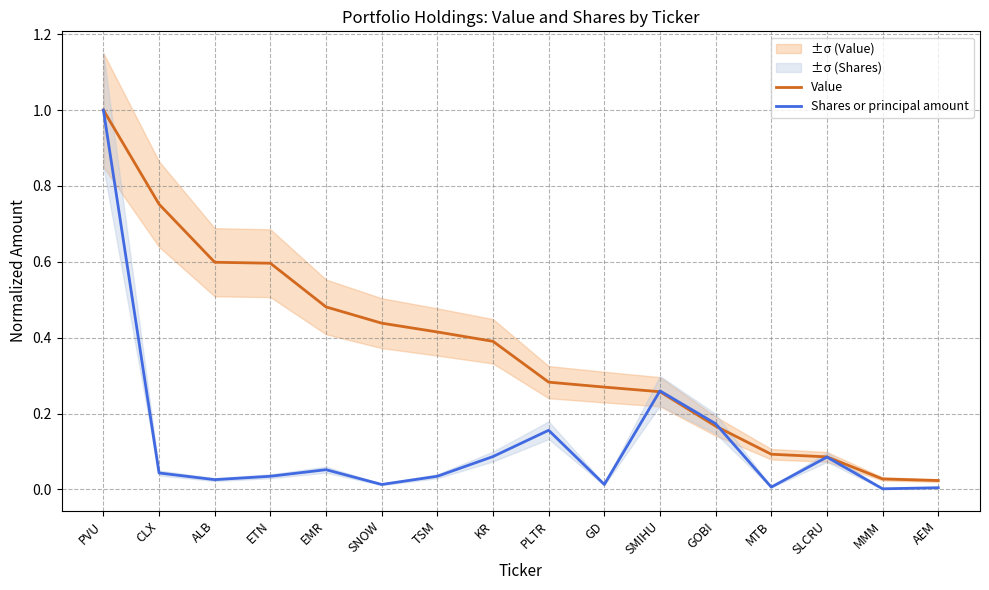

Which label corresponds to the smallest value in the chart?

MMM